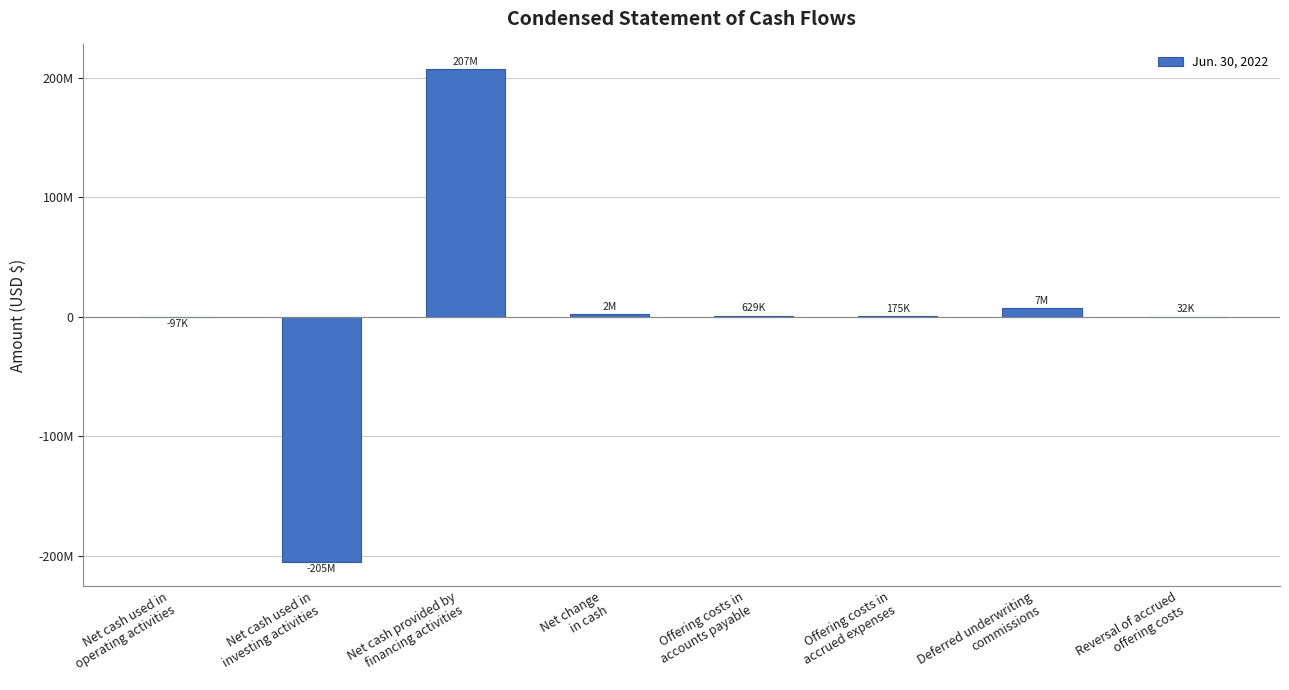

List the labels in order of value, largest first.

Net cash provided by
financing activities, Deferred underwriting
commissions, Net change
in cash, Offering costs in
accounts payable, Offering costs in
accrued expenses, Reversal of accrued
offering costs, Net cash used in
operating activities, Net cash used in
investing activities